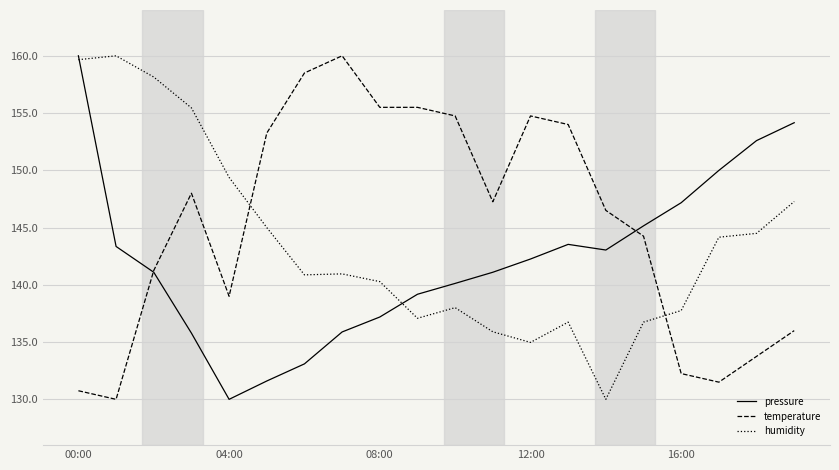

What are all the series names shown in the legend?

pressure, temperature, humidity